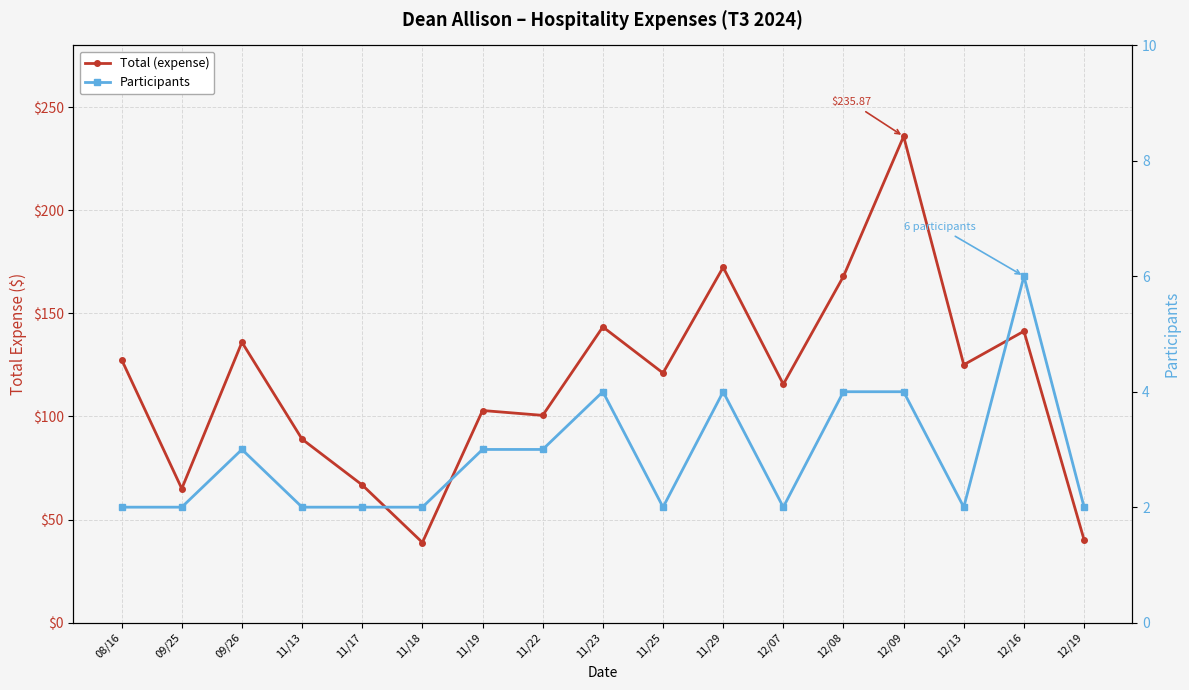

Which series has the largest total across all categories?

Total (expense)